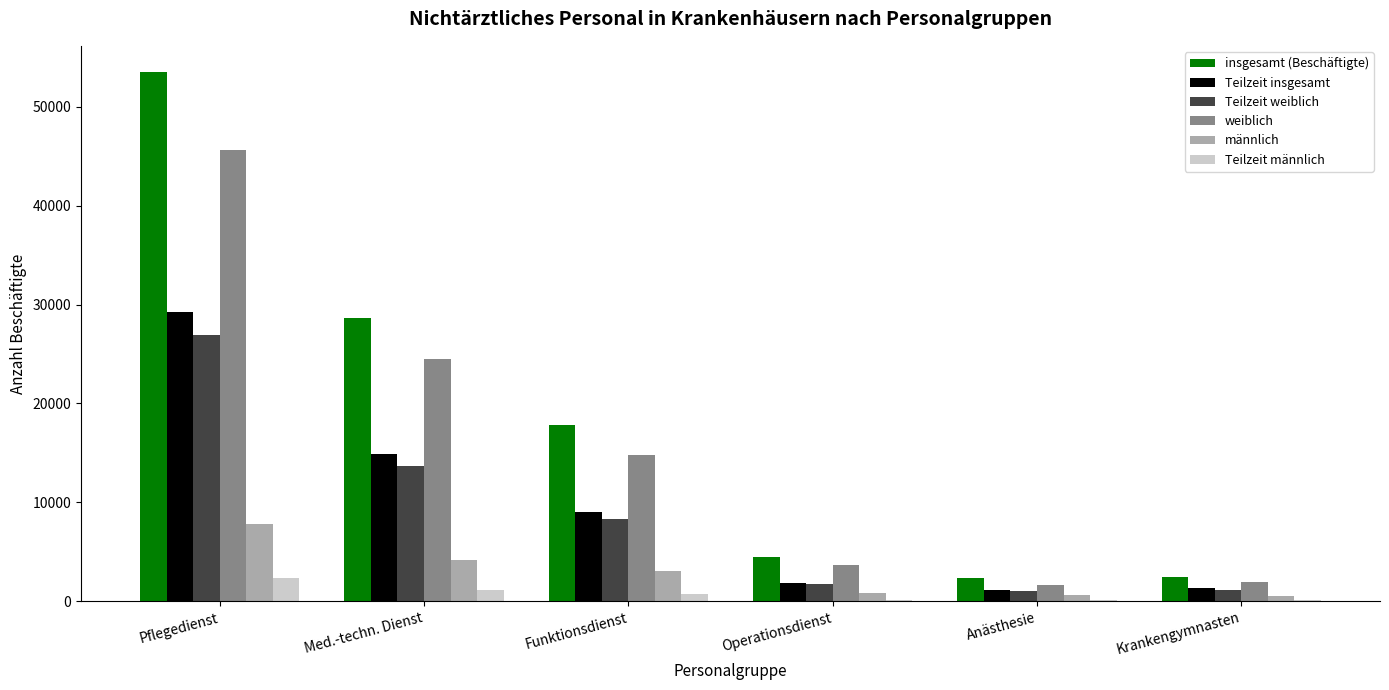

How many data points does each series have?

6